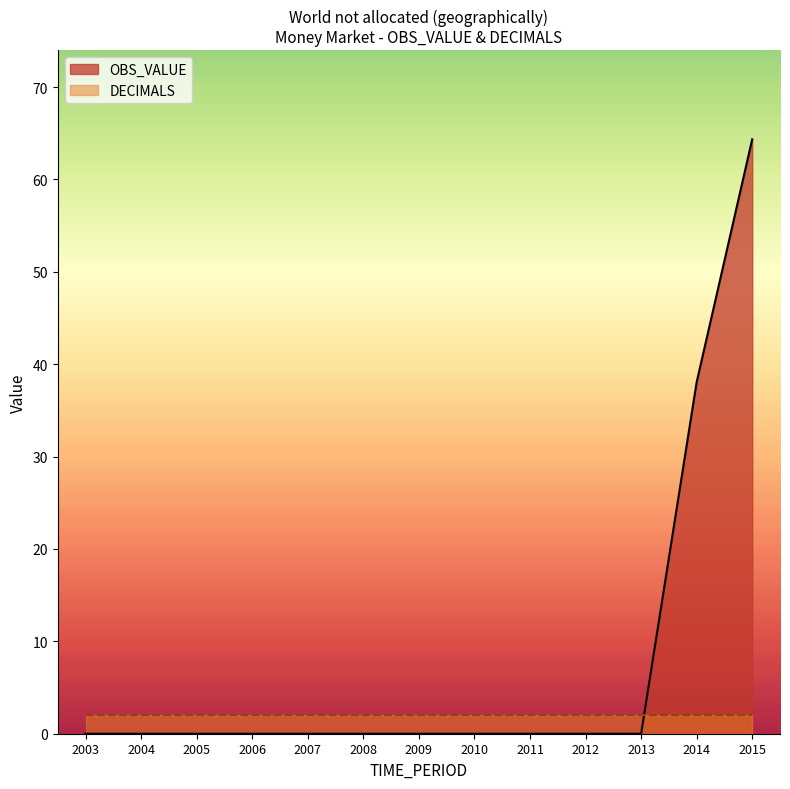

Between 2015 and 2014, which is larger?

2015